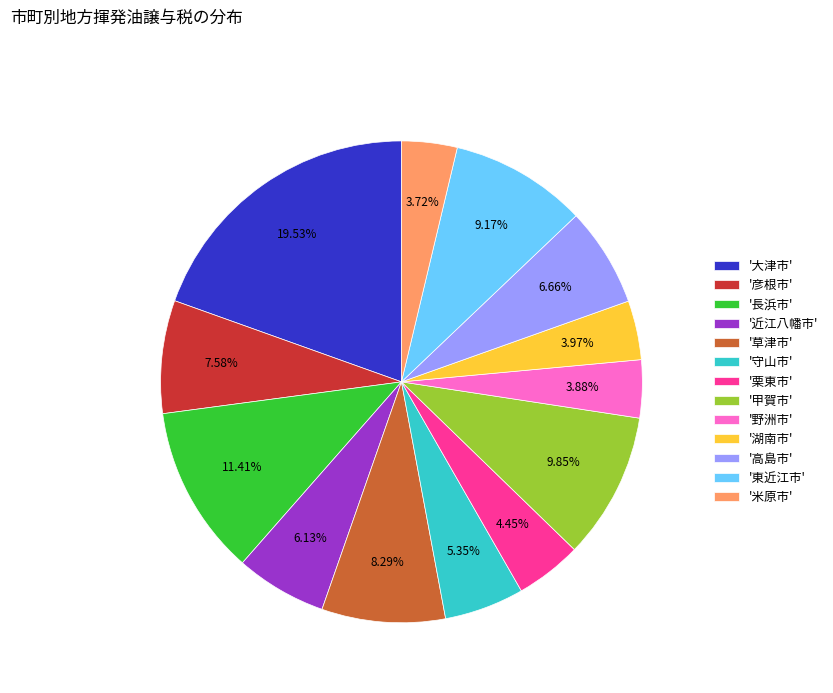

Does '栗東市' account for over 50% of the chart?

No